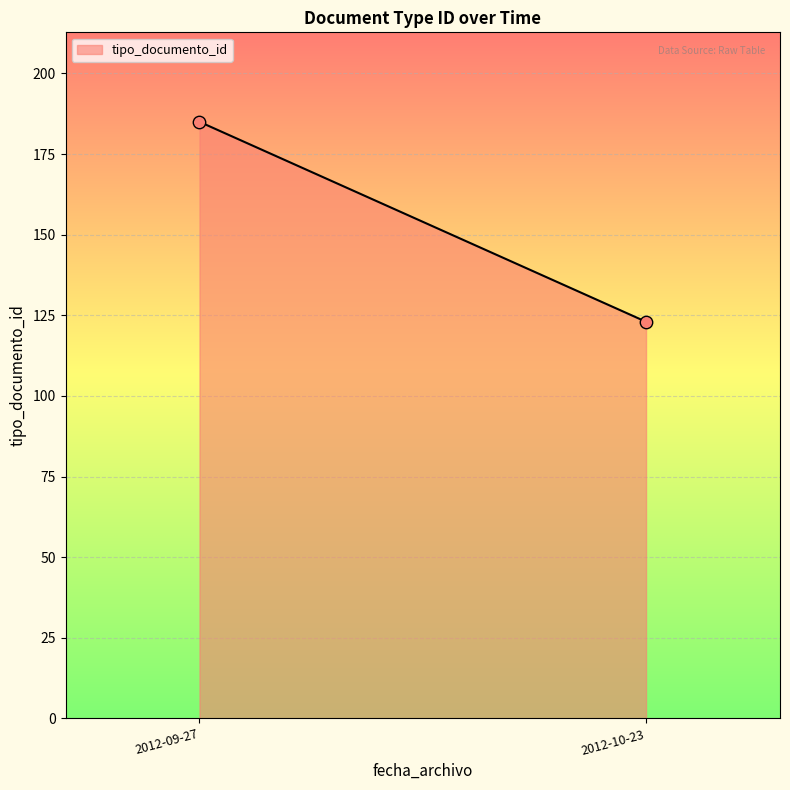

What is the average Y value?

154